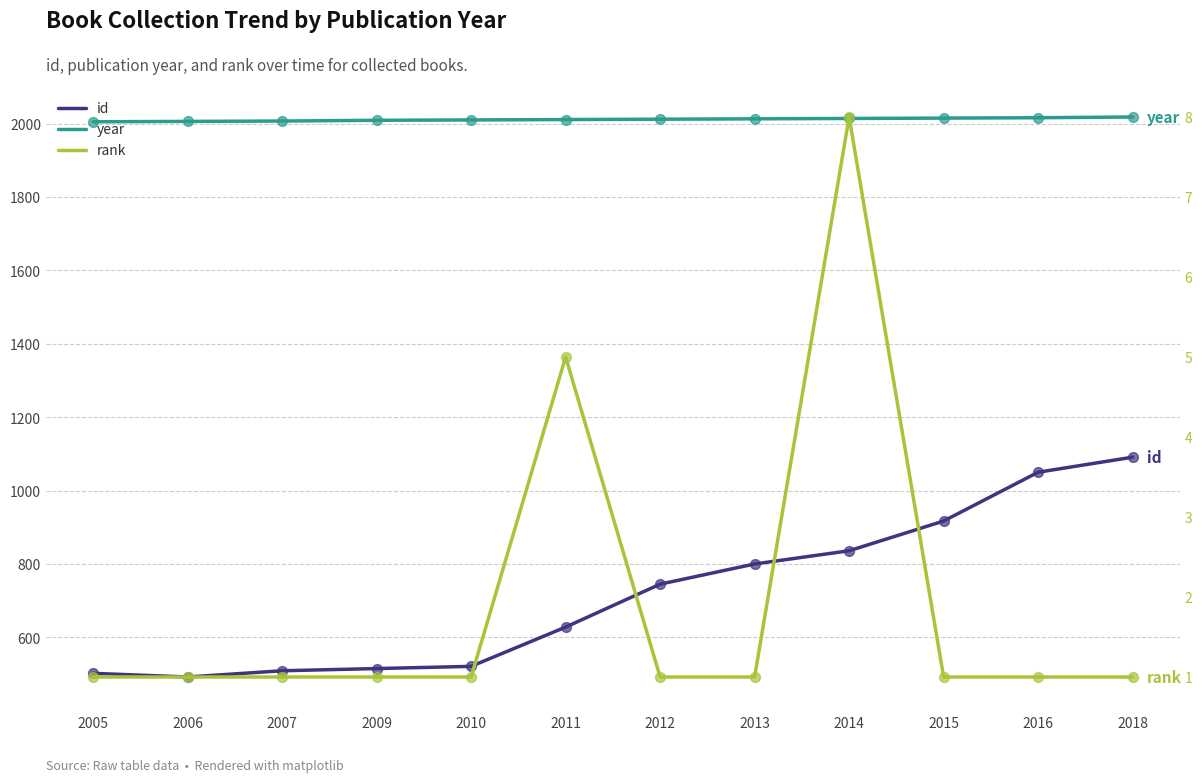

Which series contains the lowest Y value?

rank